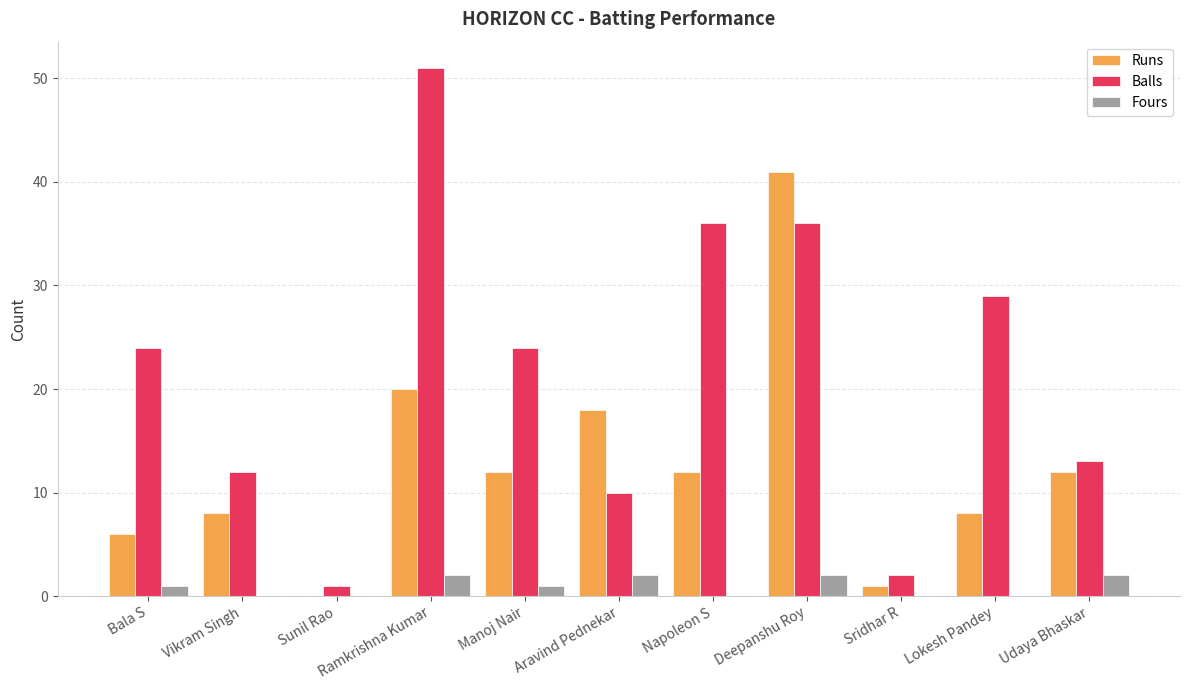

What is the difference between the Fours values at Napoleon S and Udaya Bhaskar?

2